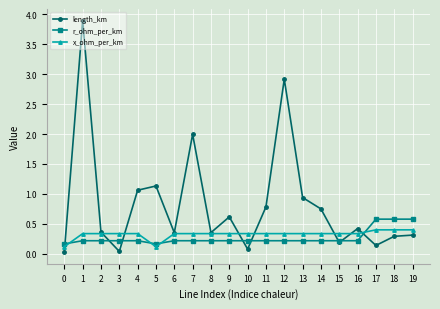

Does the chart have visible grid lines?

Yes